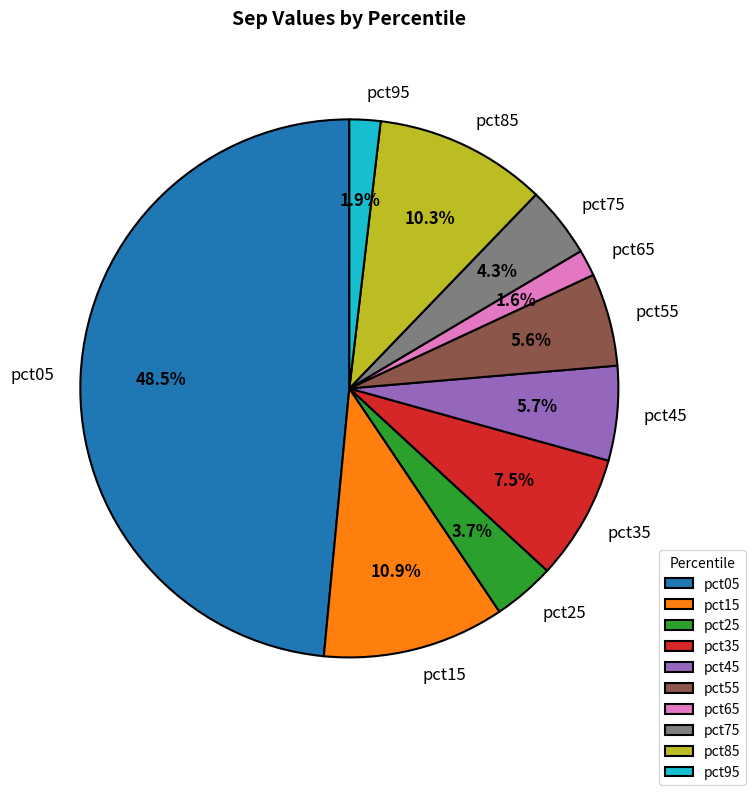

How many slices are in this pie chart?

10